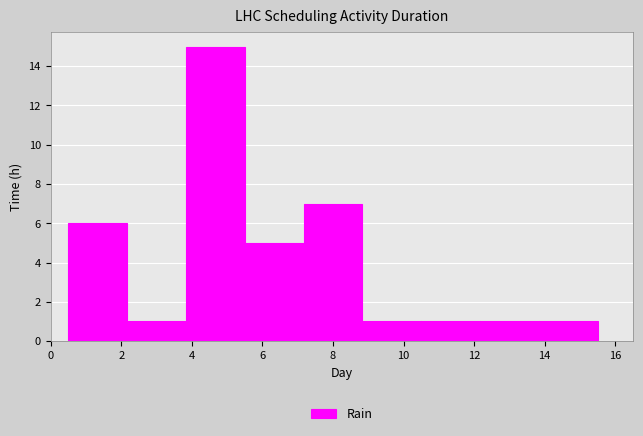

Reading left to right, list every bar in this chart as the range it spans on the x-axis followed by its height. Neither the bar edges nor the heights are printed on the chart, so give them approximately, as read against the axes.

0.6 to 2.2: 6
2.2 to 3.8: 1
3.8 to 5.6: 15
5.6 to 7.2: 5
7.2 to 8.8: 7
8.8 to 10.6: 1
10.6 to 12.2: 1
12.2 to 13.8: 1
13.8 to 15.6: 1